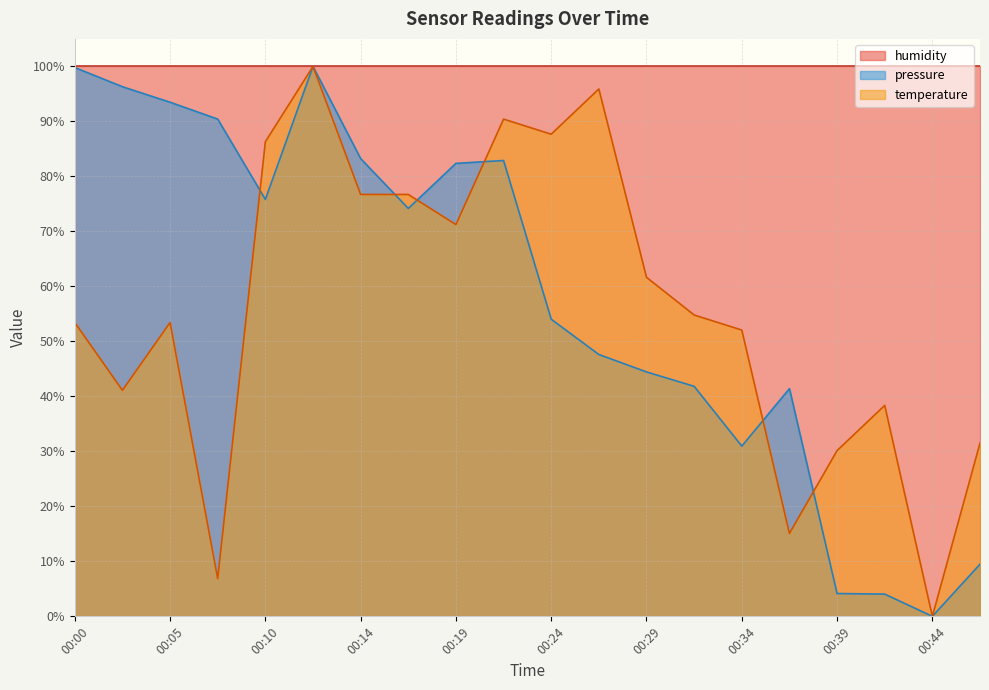

Rank the series at 00:19 from lowest to highest value.

temperature, pressure, humidity